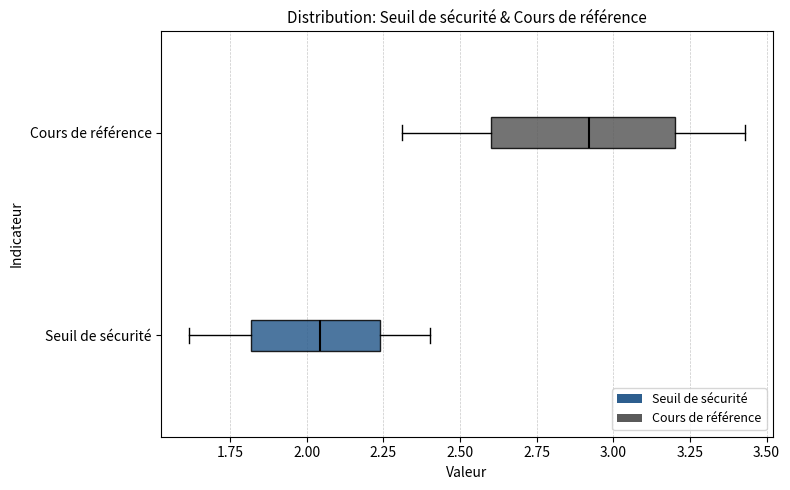

Where is the right edge of the box for Seuil de sécurité on the x-axis? The values are not printed on the chart, so give them approximately, as read against the axis.

2.25